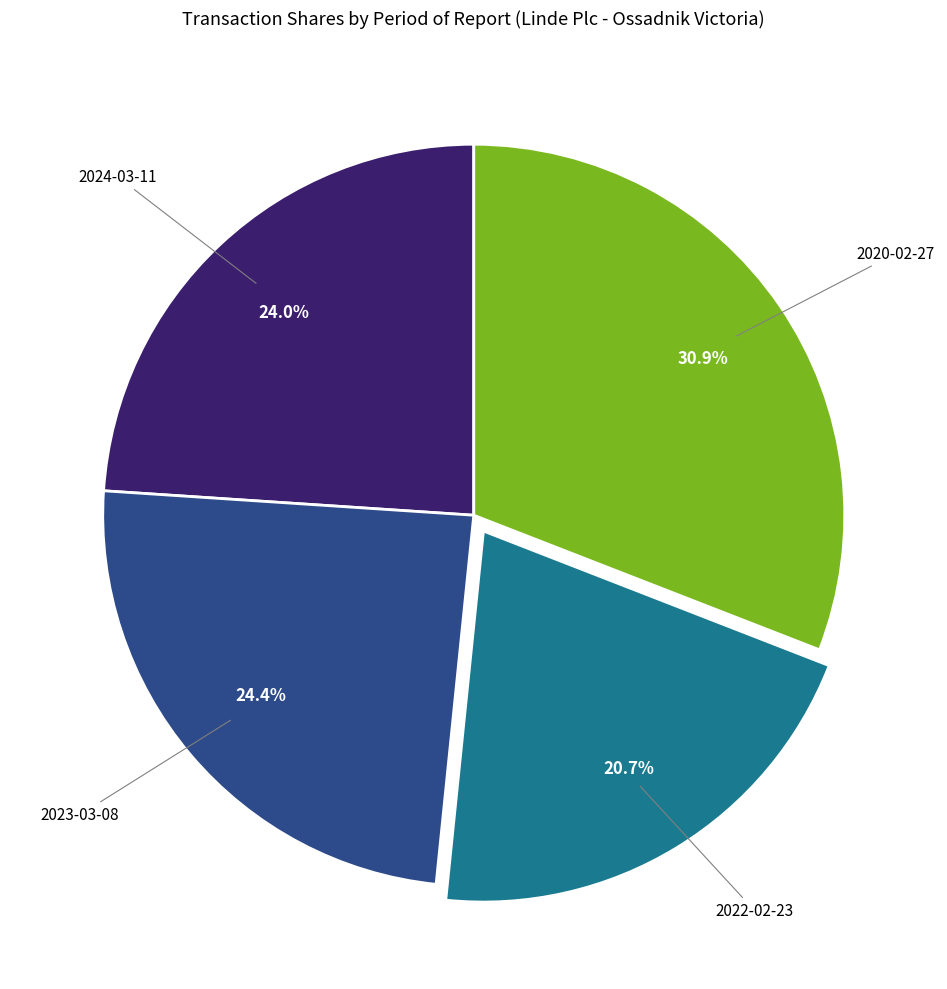

Is it true that 2023-03-08 is 24% of the pie?

True